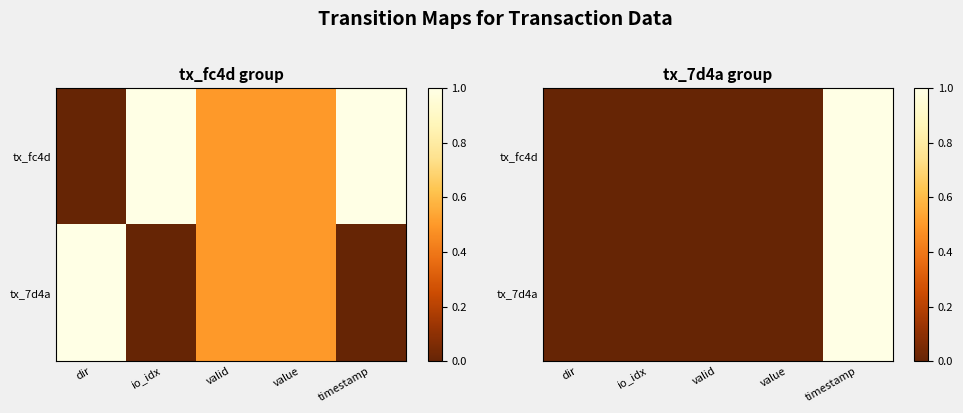

At how many categories does at least one series exceed 0?

5